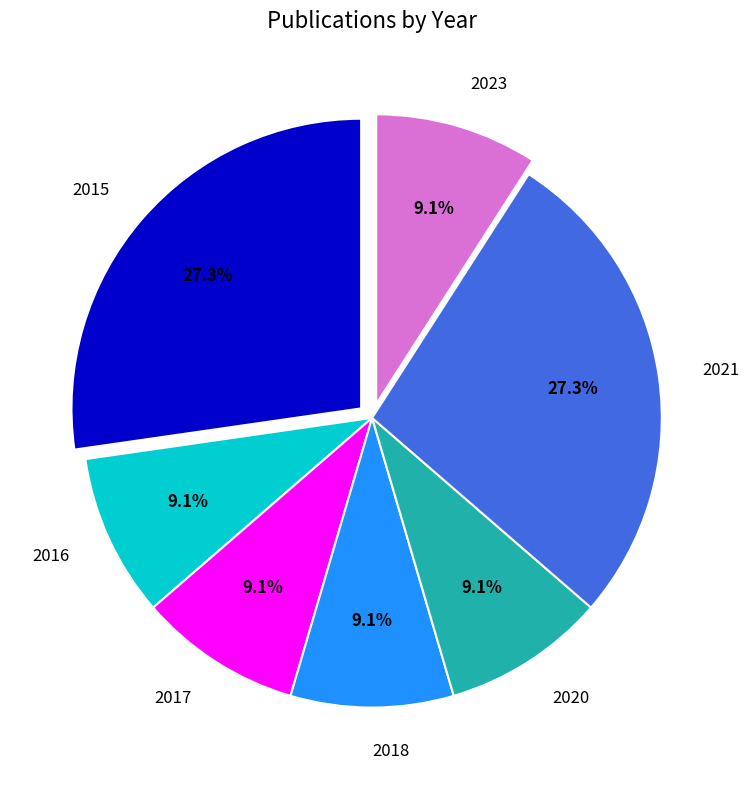

Count the number of slices in the pie.

7